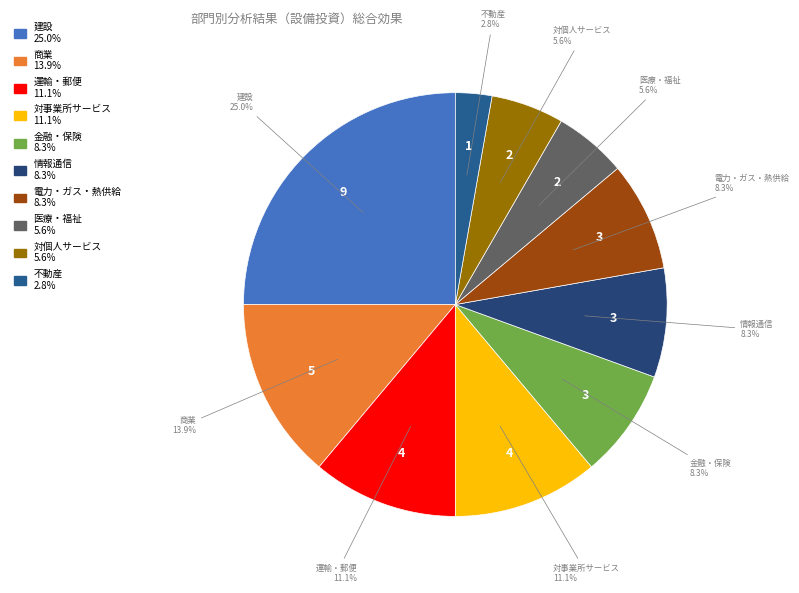

To the nearest percent, what is the difference between the largest and smallest slice percentages?

22%